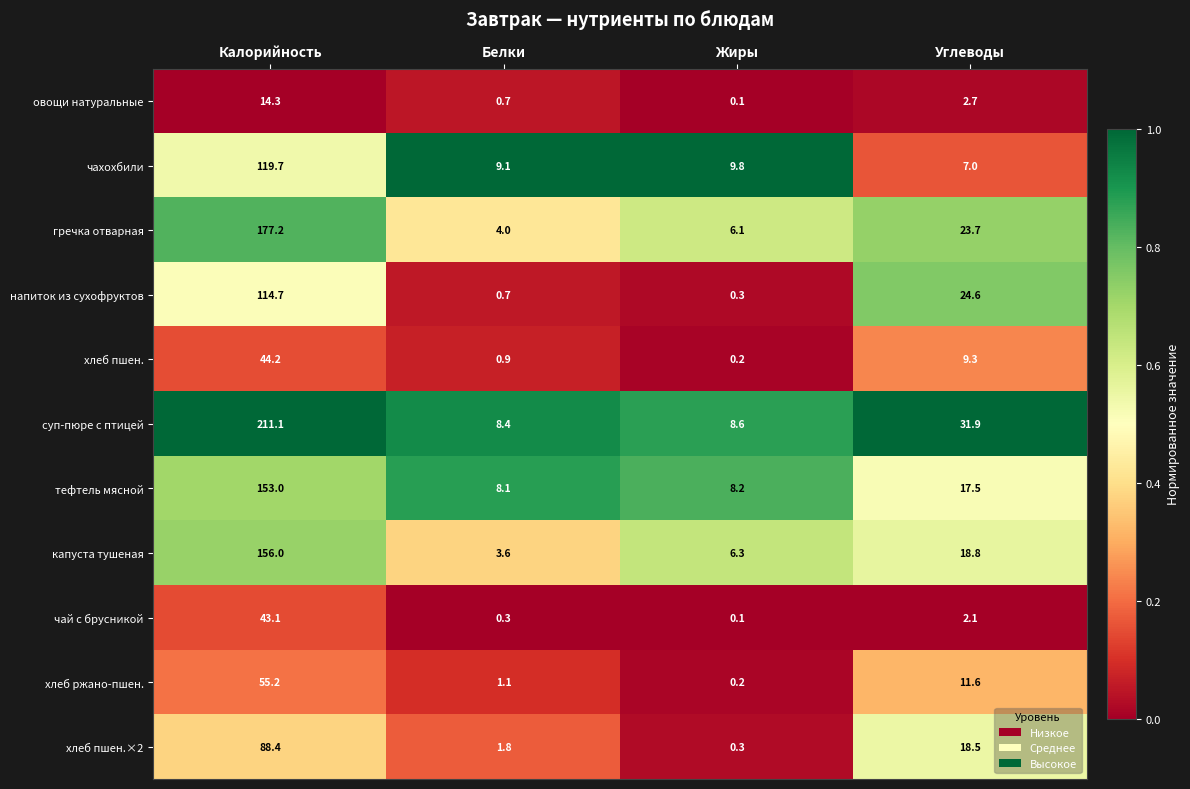

Is it true that чай с брусникой equals 43.1 at Калорийность?

True